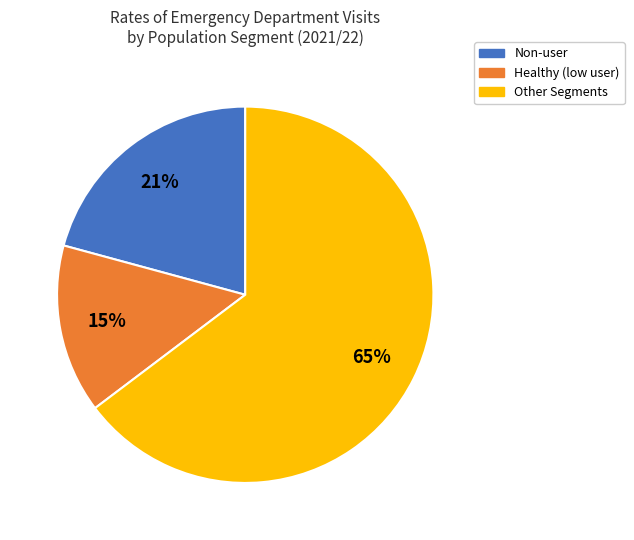

Is there a majority slice in this chart?

Yes